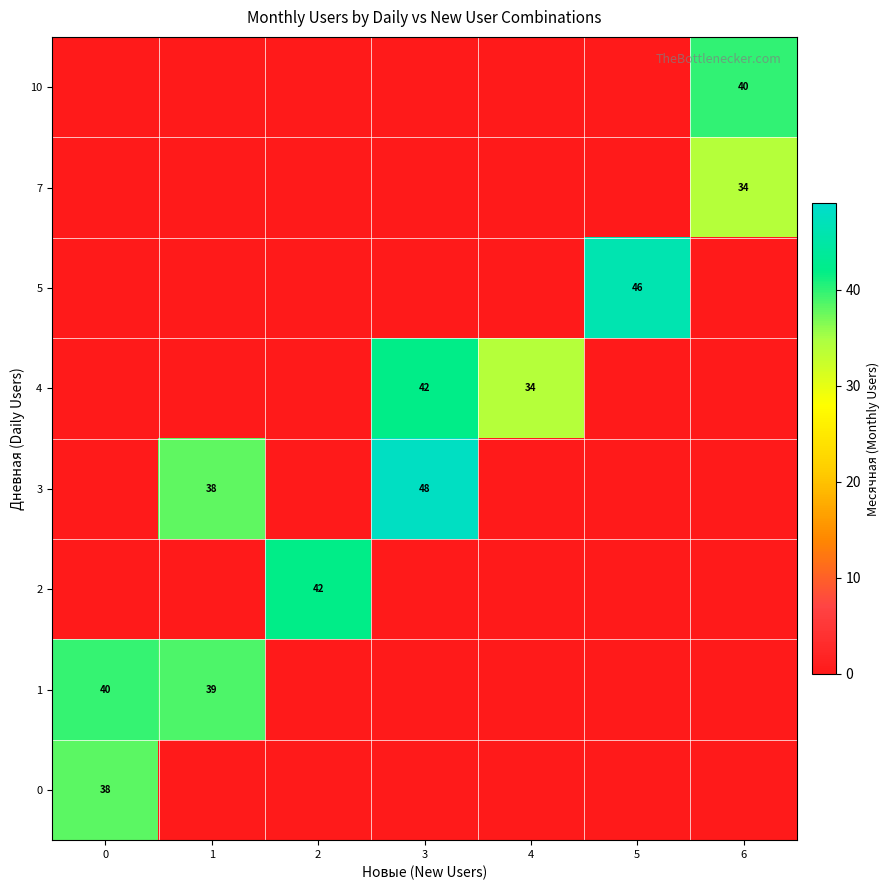

The value of 2 at 2 is 73. True or false?

False